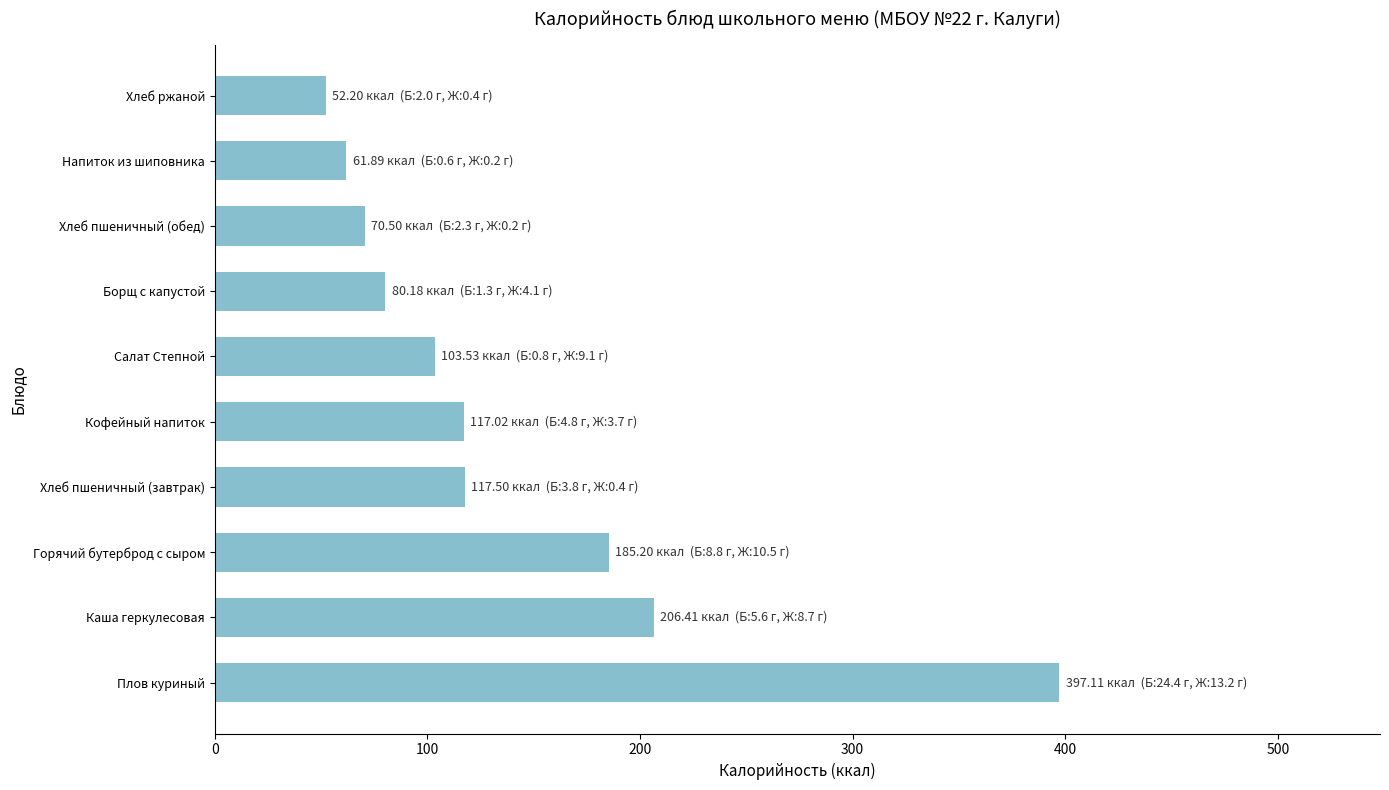

True or false: the data shows 117.5 at Хлеб пшеничный (завтрак).

True